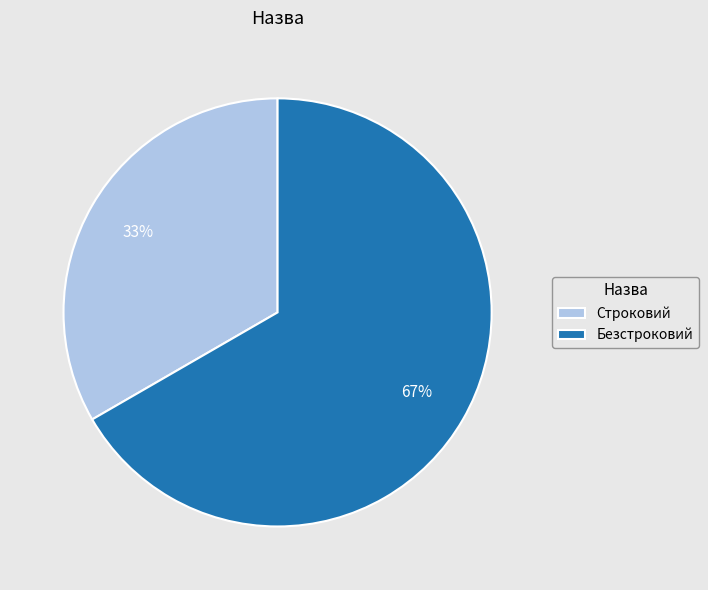

Which has a higher value, Строковий or Безстроковий?

Безстроковий